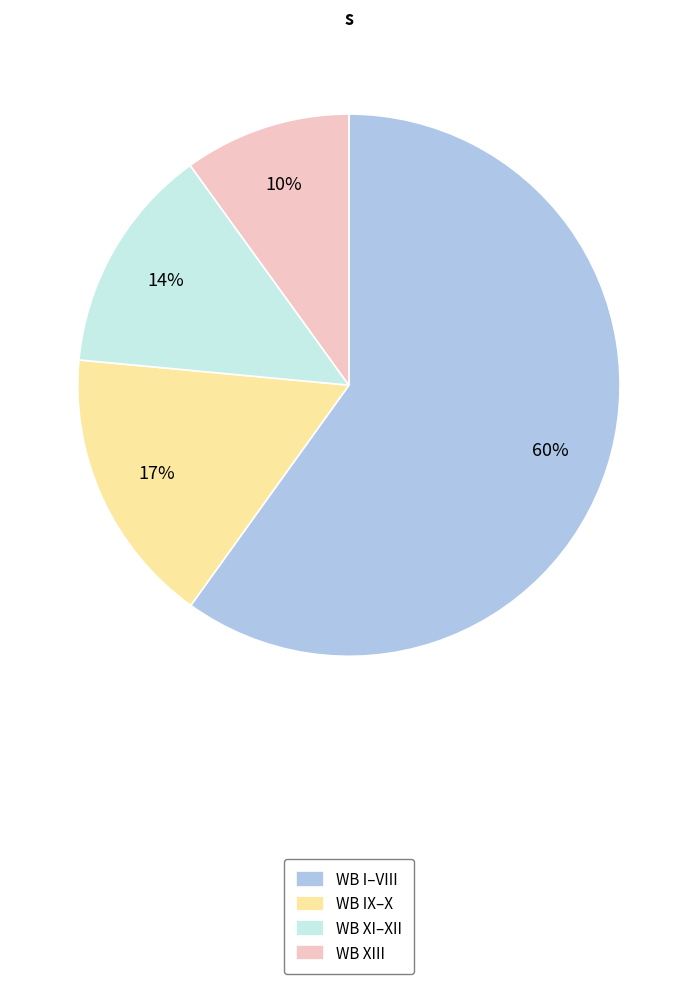

Do WB XI–XII and WB XIII together represent more than half of the pie?

No